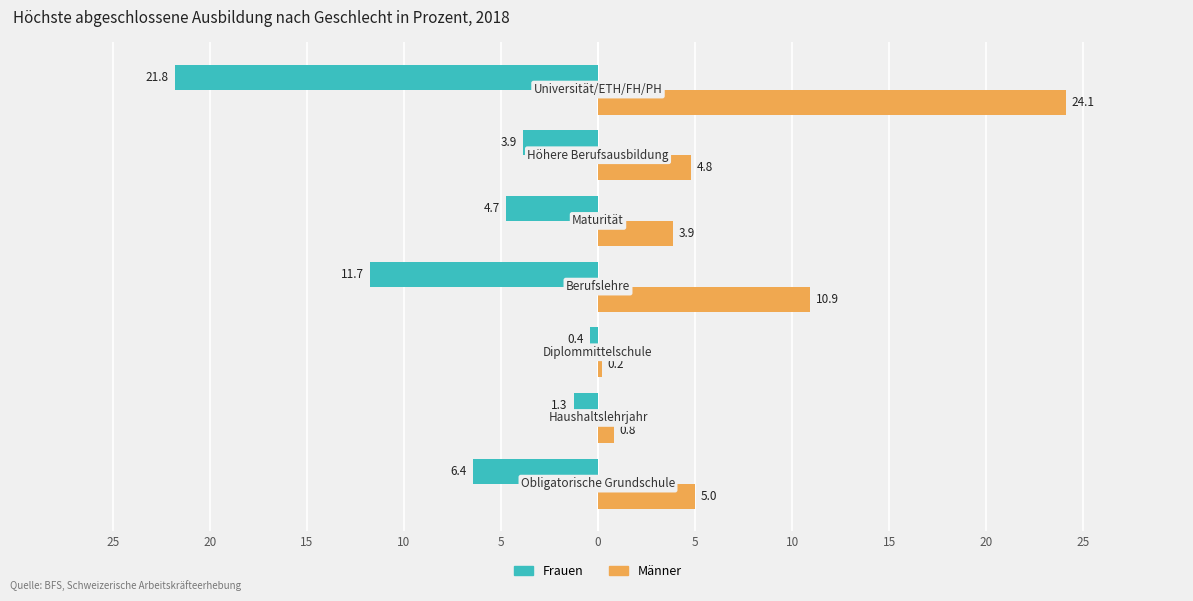

Rank the series by their maximum value, from highest to lowest.

Männer, Frauen